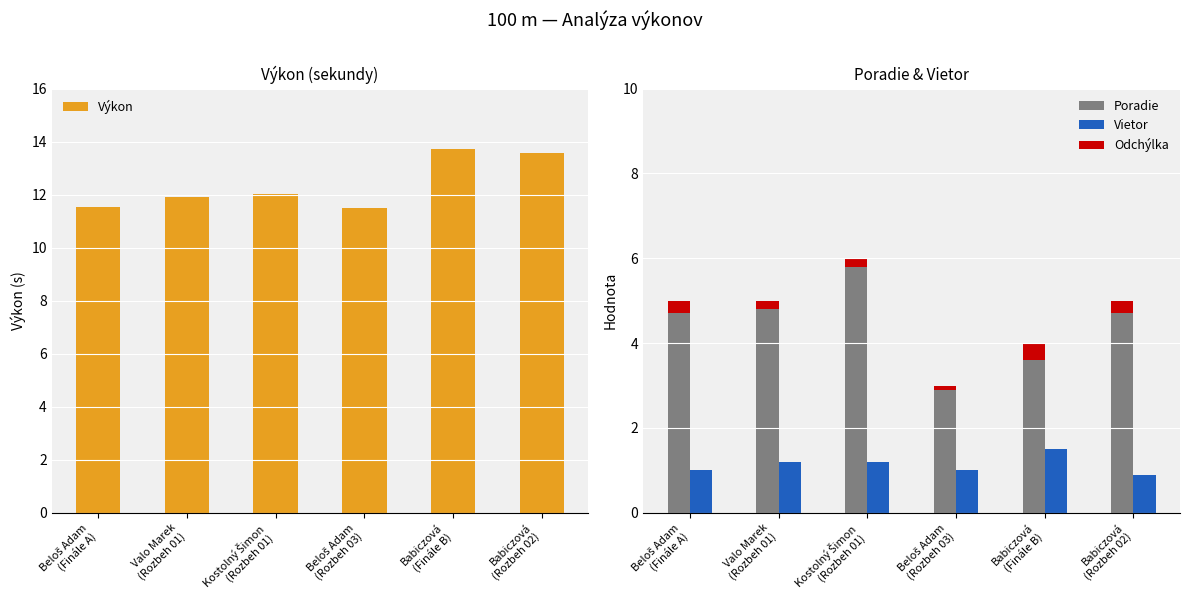

Is it true that Poradie equals 1.9 at Kostolný Šimon
(Rozbeh 01)?

False